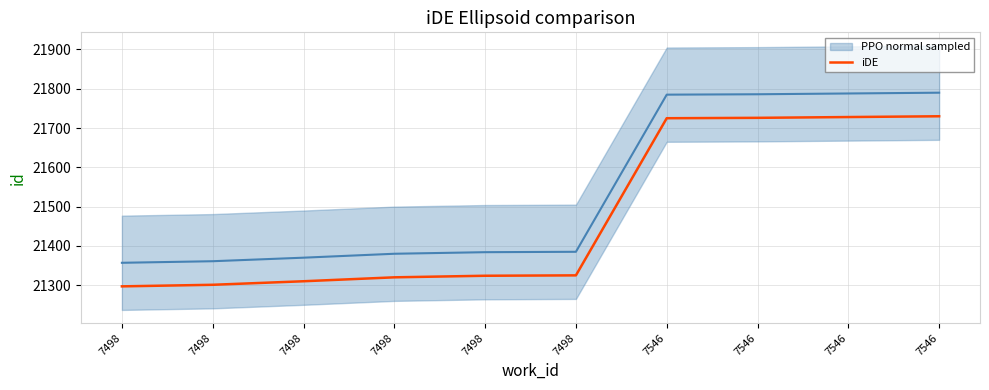

True or false: PPO normal sampled has more than 0 points higher than both neighbors.

False